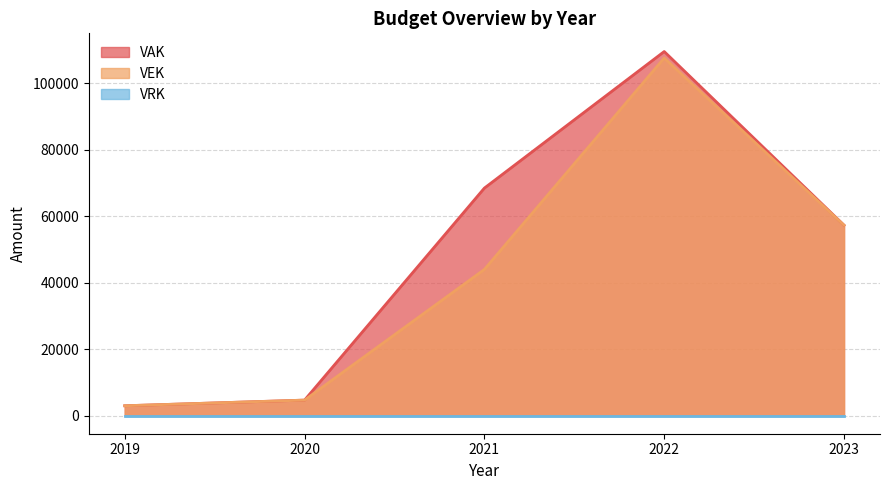

How many data points does each series have?

5